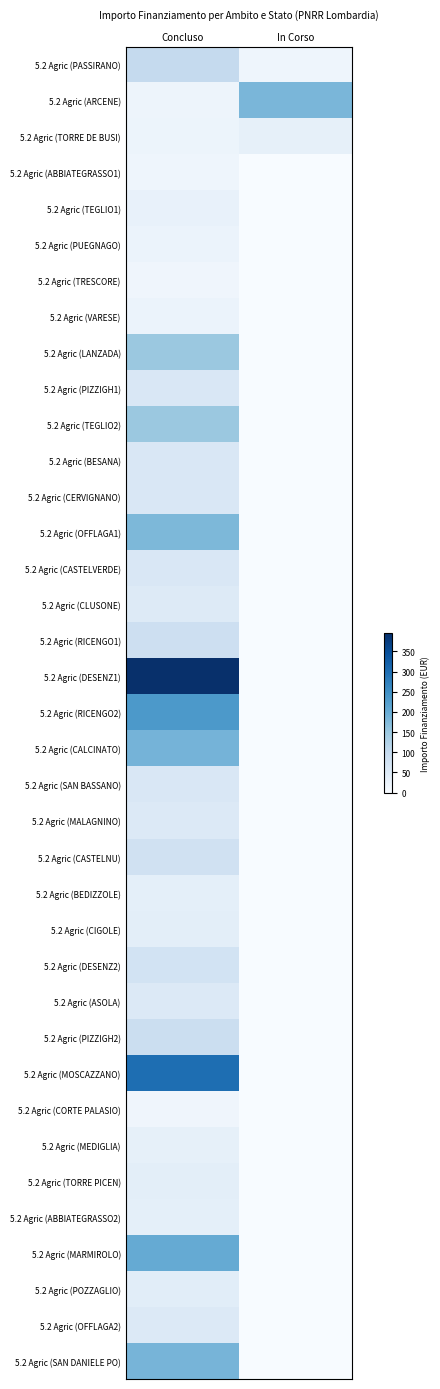

What is the difference between the highest and lowest values at Concluso?

380.0